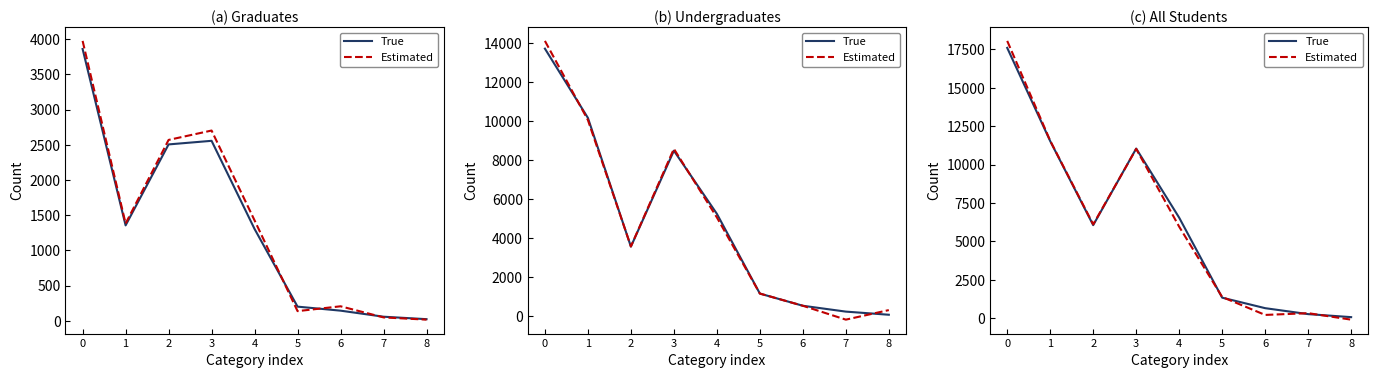

Does the chart display data point markers on the line(s)?

No